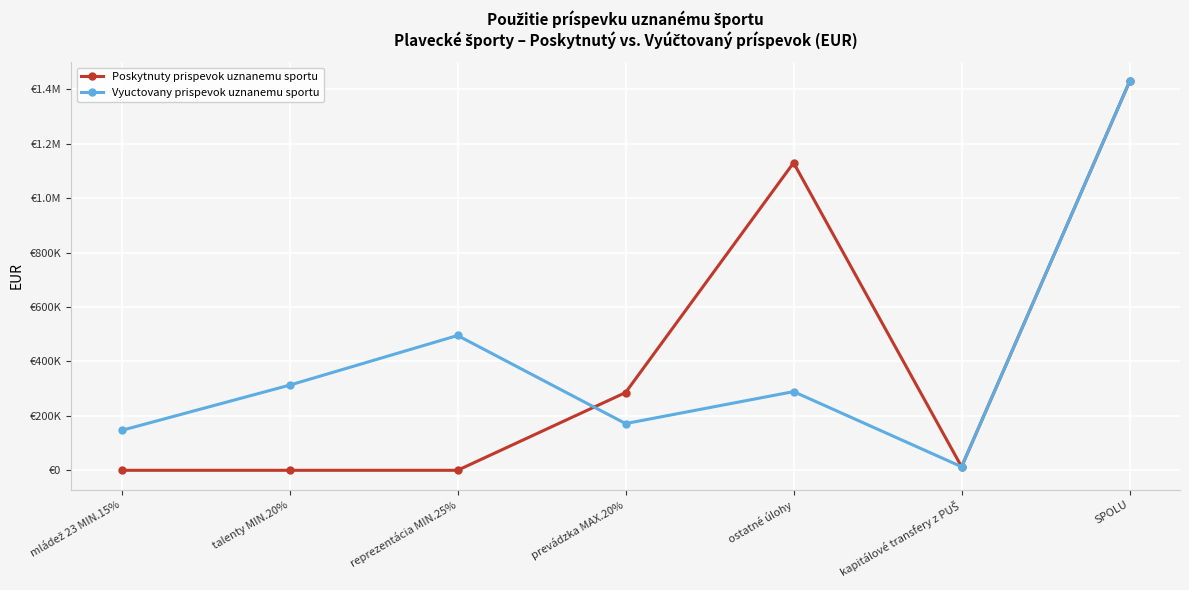

At which label is Poskytnuty prispevok uznanemu sportu closest to 714185?

ostatné úlohy